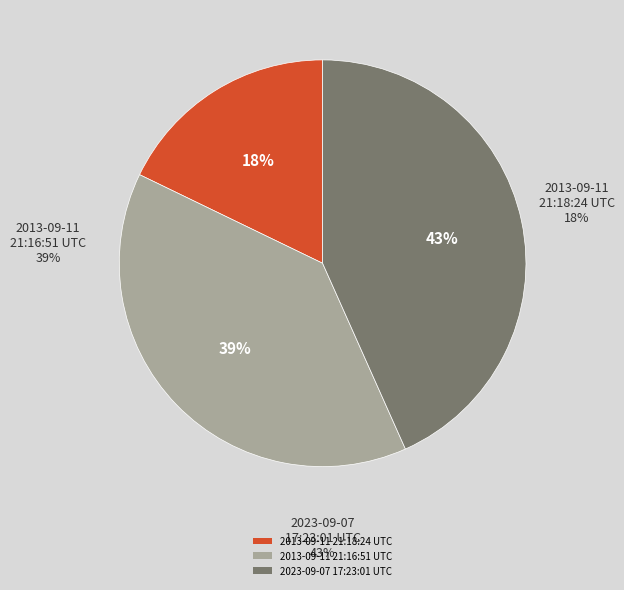

The 2013-09-11 21:18:24 UTC slice represents 18% of the pie. True or false?

True